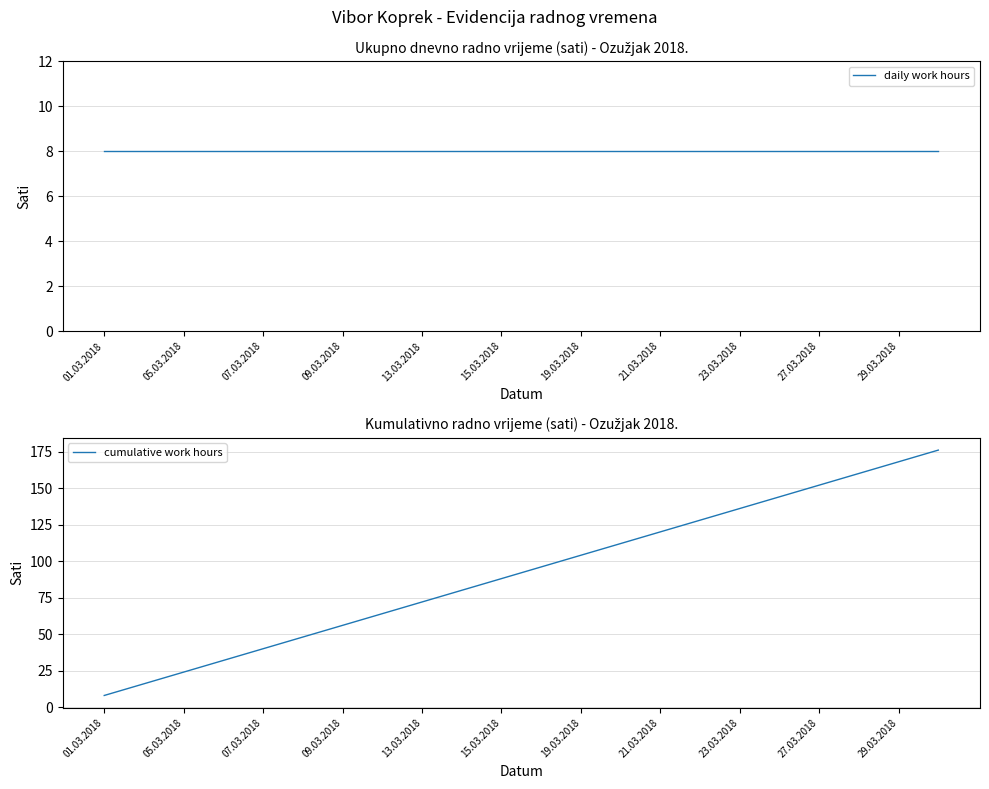

What is the sum of all cumulative work hours values?

2024